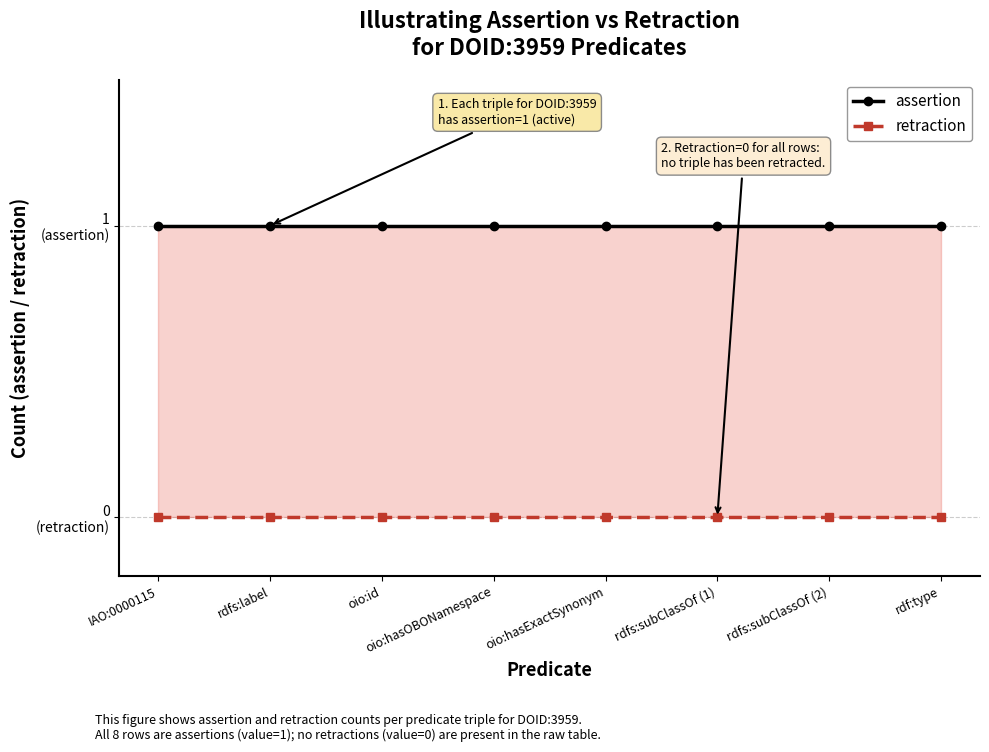

What is the total value across all series at oio:hasOBONamespace?

1